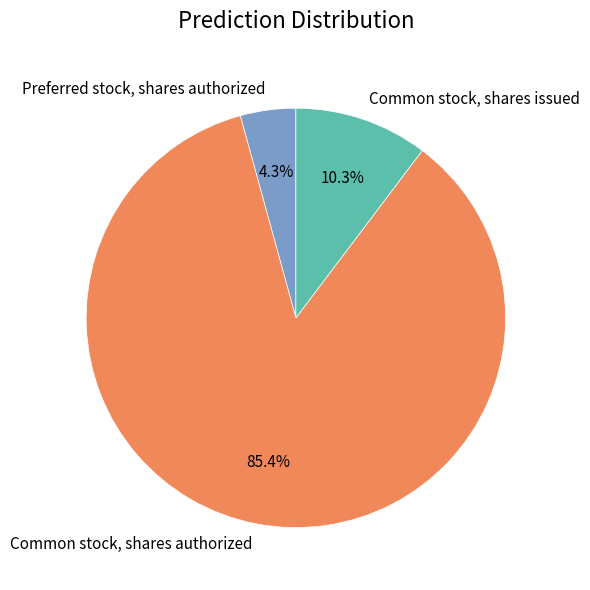

How many slices are in this pie chart?

3